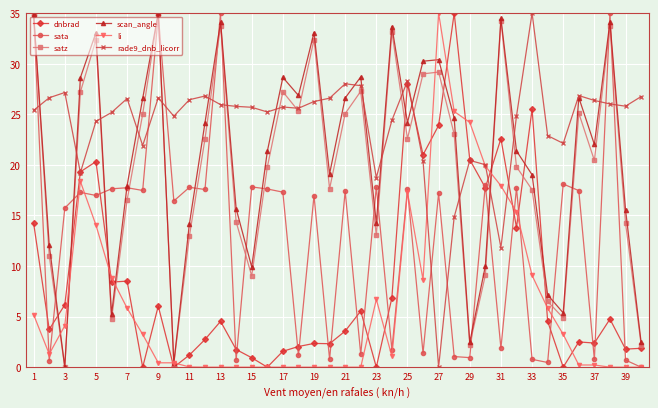

True or false: rade9_dnb_licorr has more than 0 points higher than both neighbors.

True